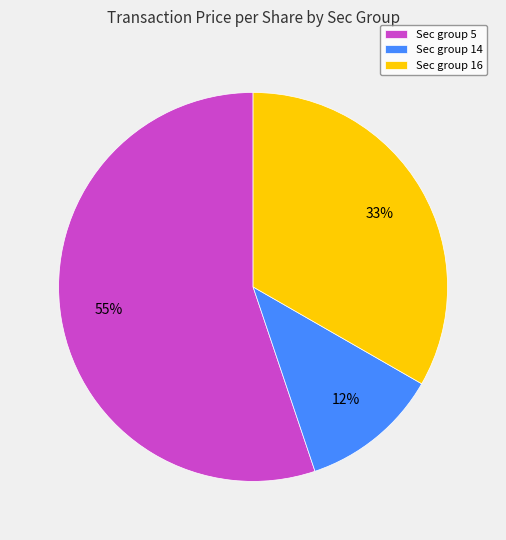

The Sec group 14 slice represents 12% of the pie. True or false?

True